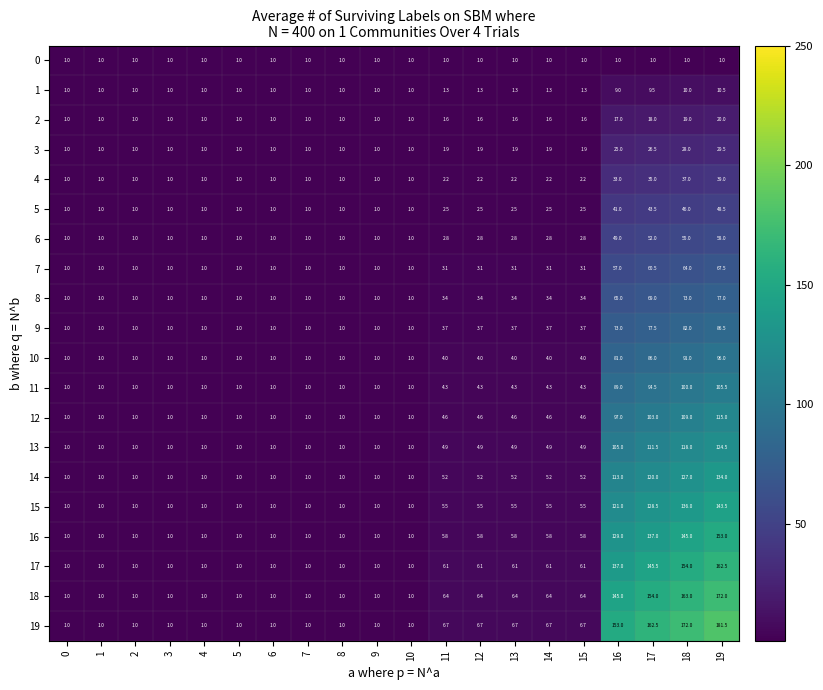

What is the total value across all series at 14?

77.0